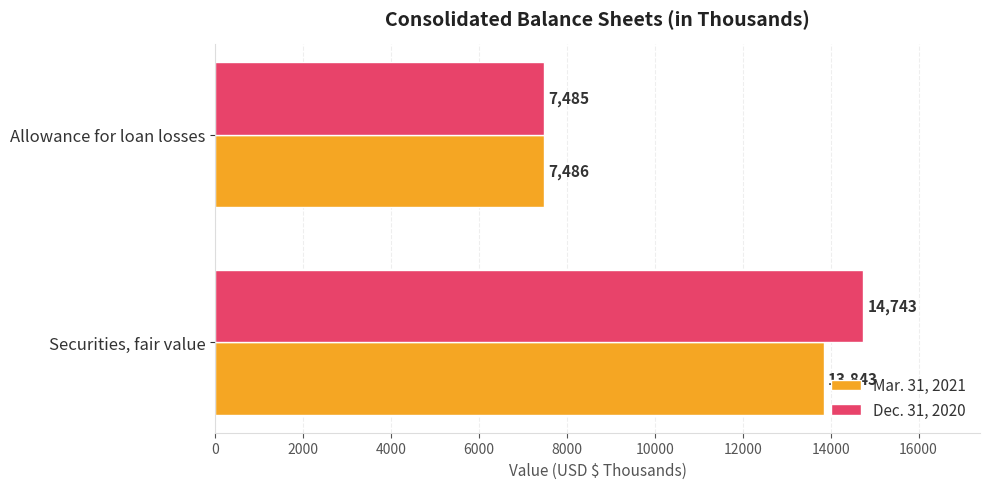

Rank the categories by Mar. 31, 2021 value from highest to lowest.

Securities, fair value, Allowance for loan losses